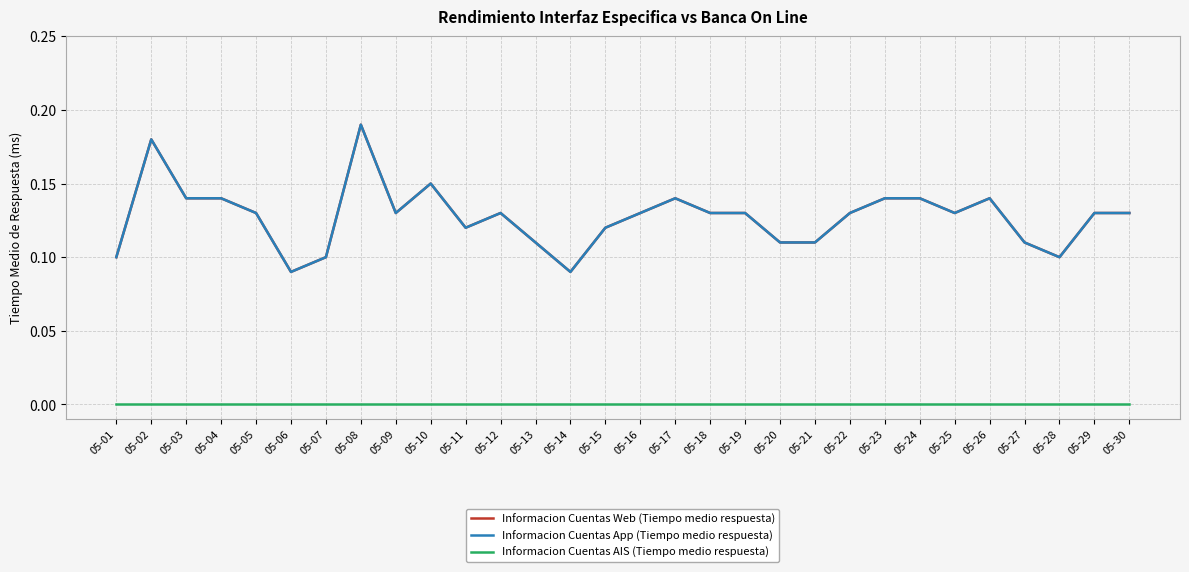

Between 05-20 and 05-22, which is larger?

05-22